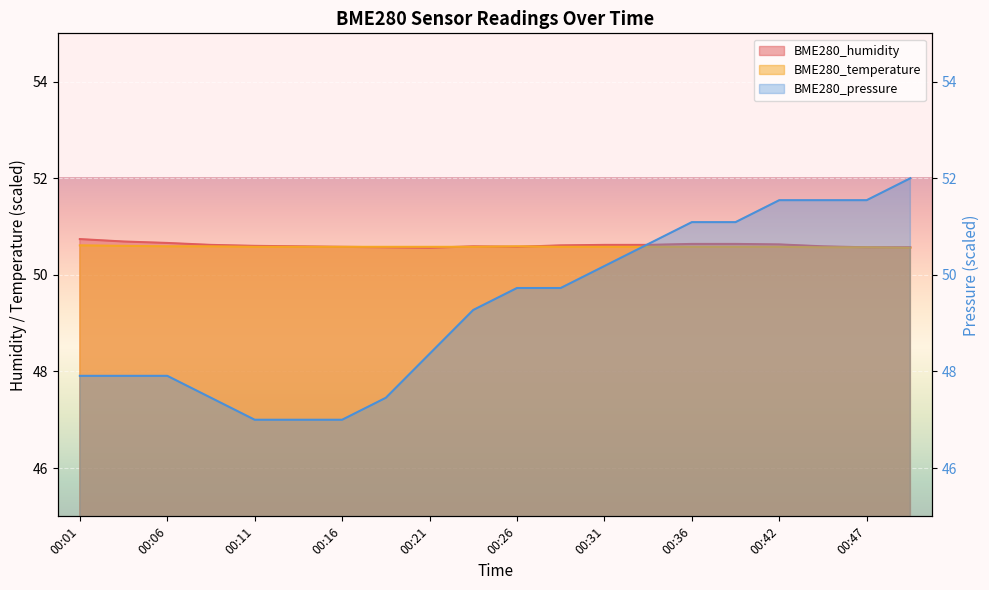

Rank the categories by BME280_temperature value from highest to lowest.

00:01, 00:04, 00:06, 00:09, 00:26, 00:11, 00:14, 00:16, 00:19, 00:21, 00:24, 00:29, 00:31, 00:34, 00:36, 00:39, 00:42, 00:44, 00:47, 00:49